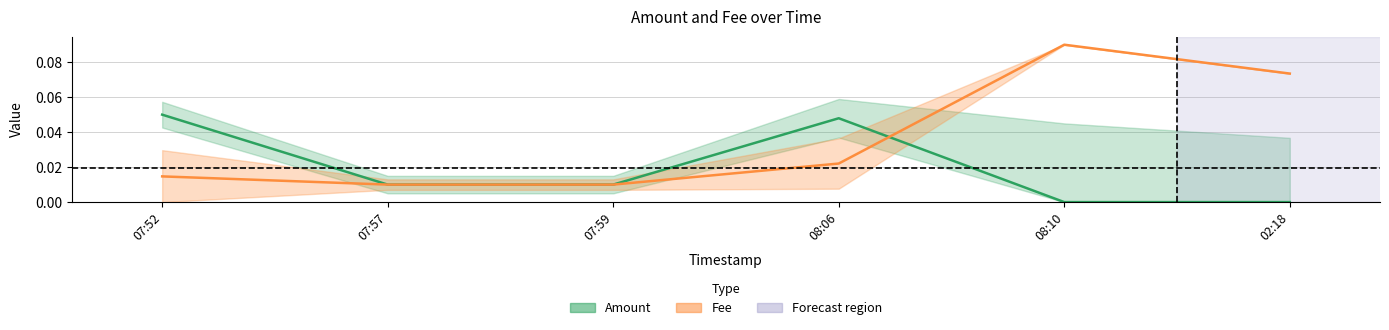

How many lines are shown in the chart?

2